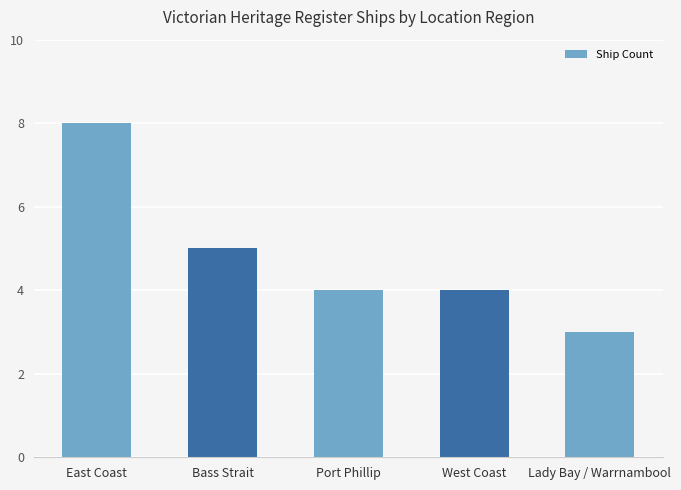

Approximately how many times larger is the value at Port Phillip compared to West Coast?

1.0